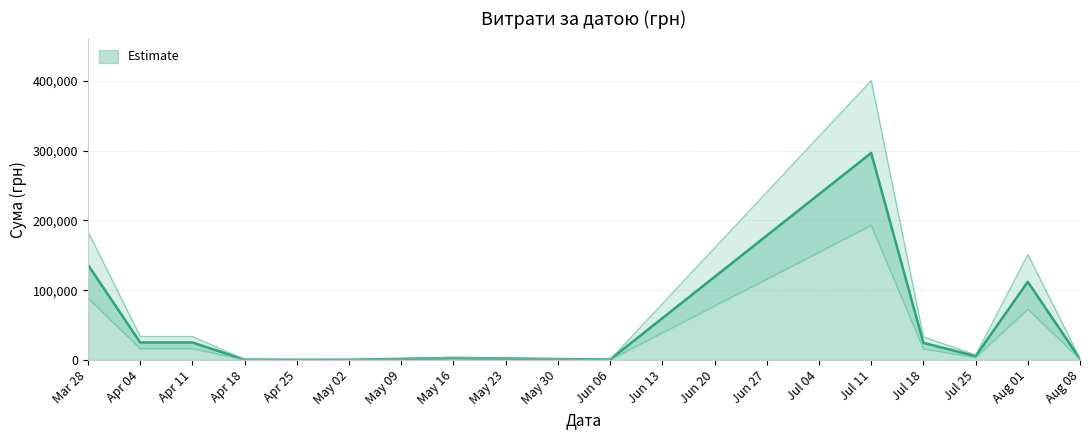

True or false: there are more than 0 points higher than both neighbors.

True